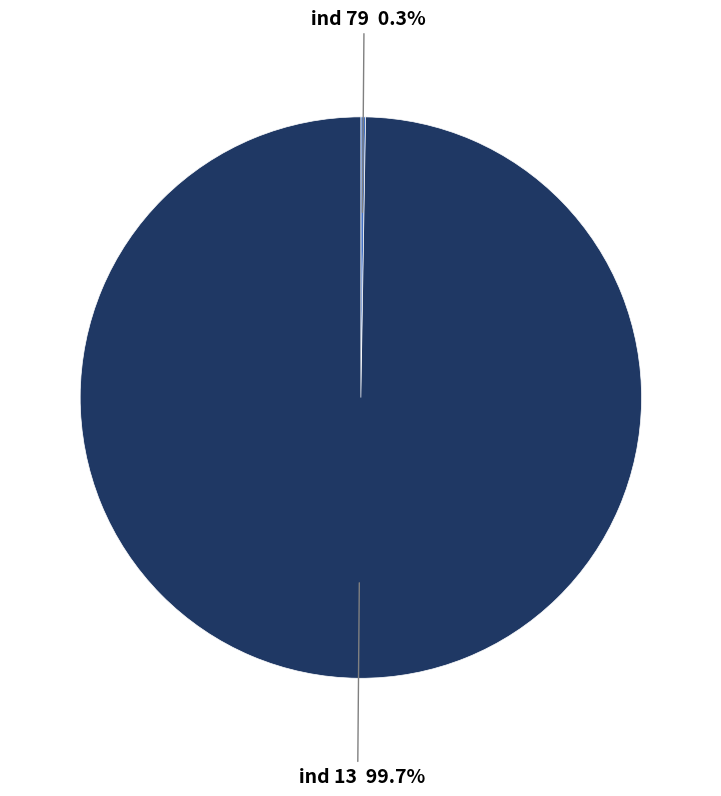

Which category accounts for the majority?

ind 13